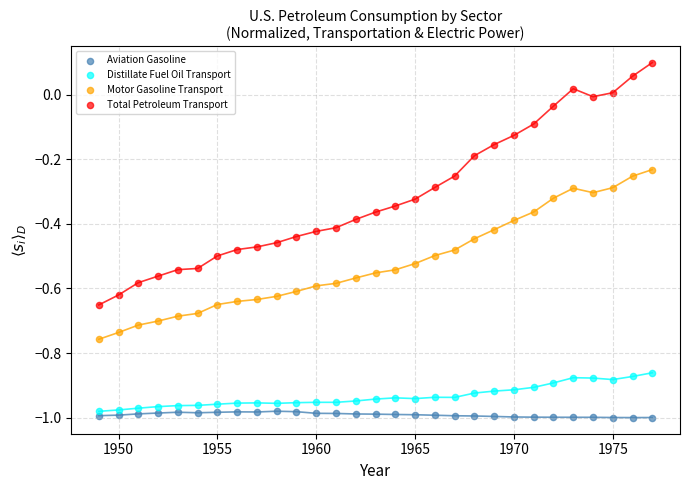

Which series reaches the minimum Y coordinate?

Aviation Gasoline